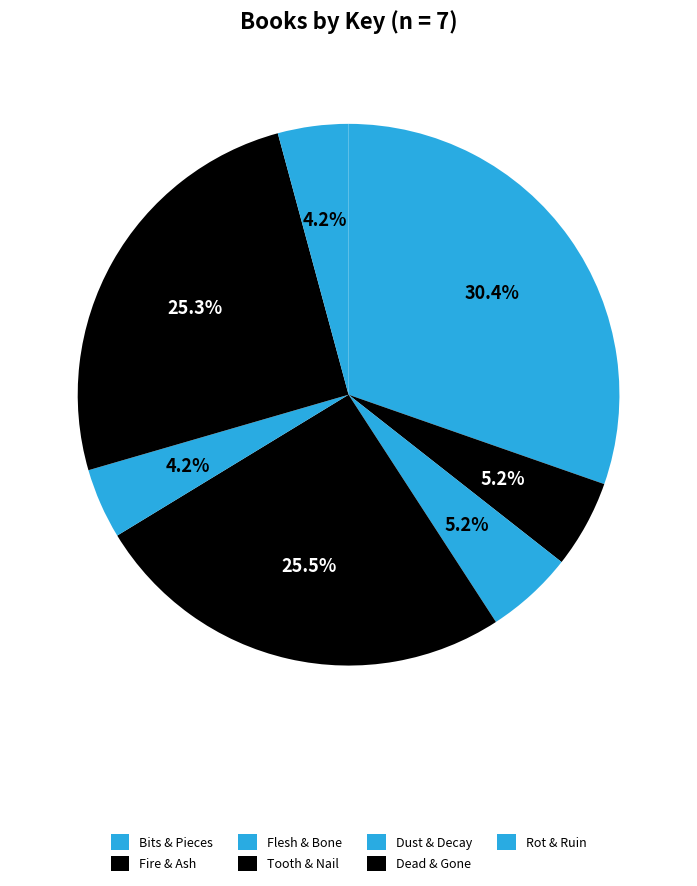

What percentage is the Dead & Gone slice, to the nearest percent?

25%